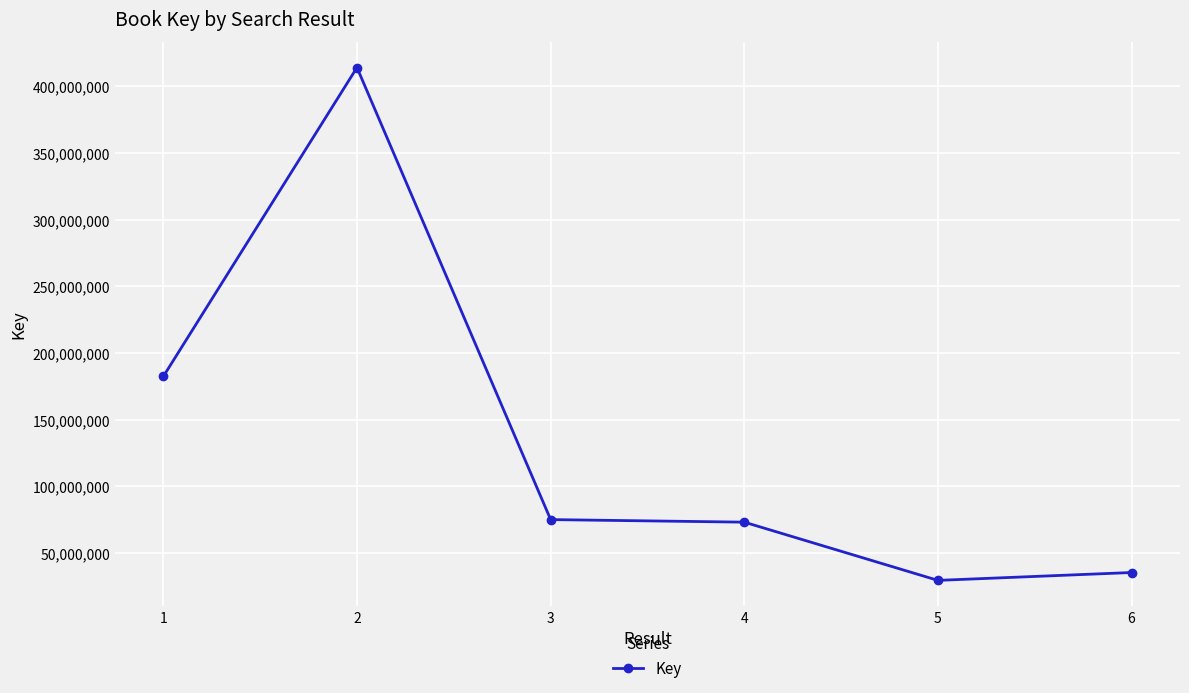

What is the value of the 1st point from the left?

182476784